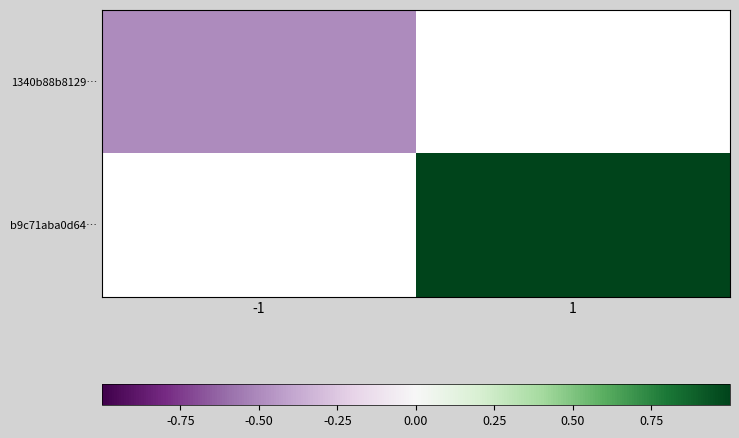

At which label is 1340b88b8129… closest to 0?

-1